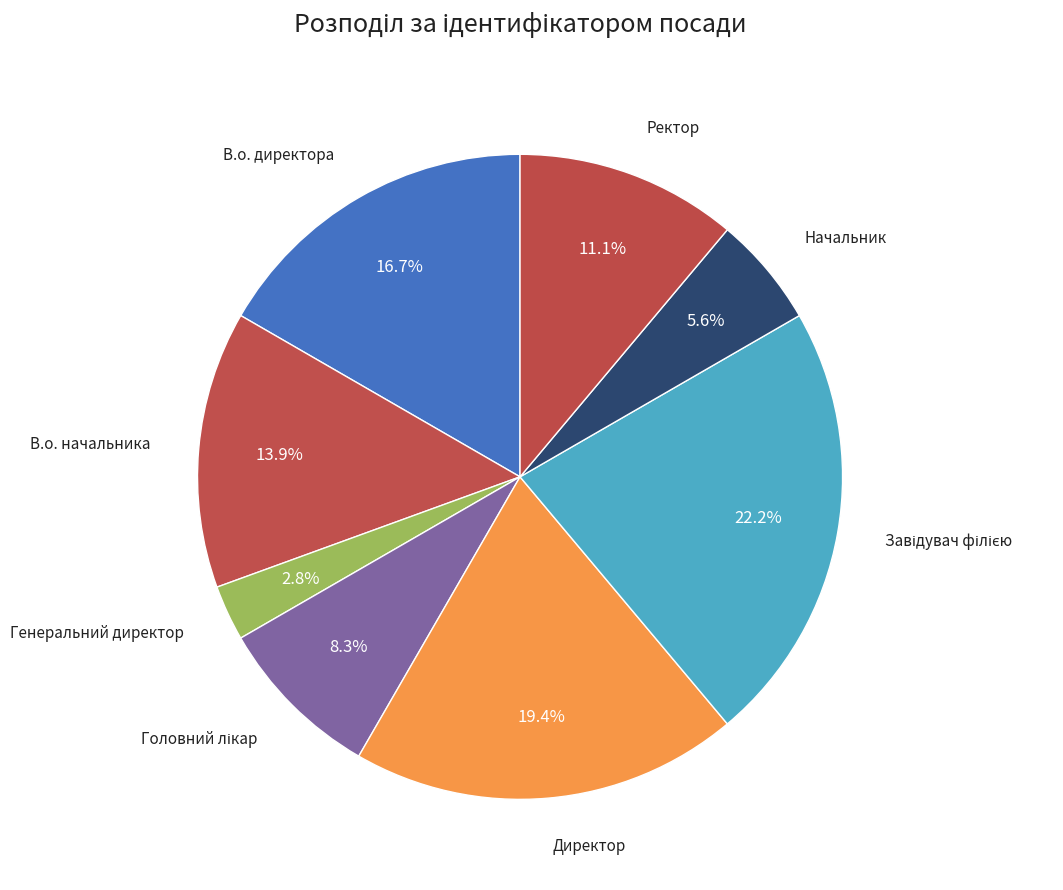

Count the number of slices in the pie.

8